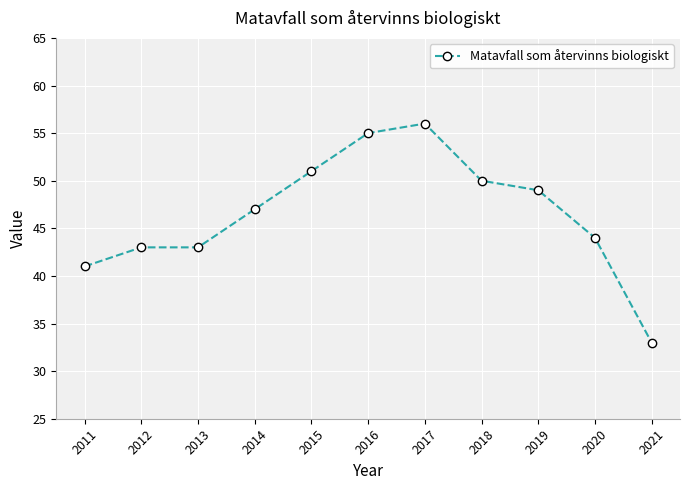

What is the difference between the second highest and second lowest values?

14